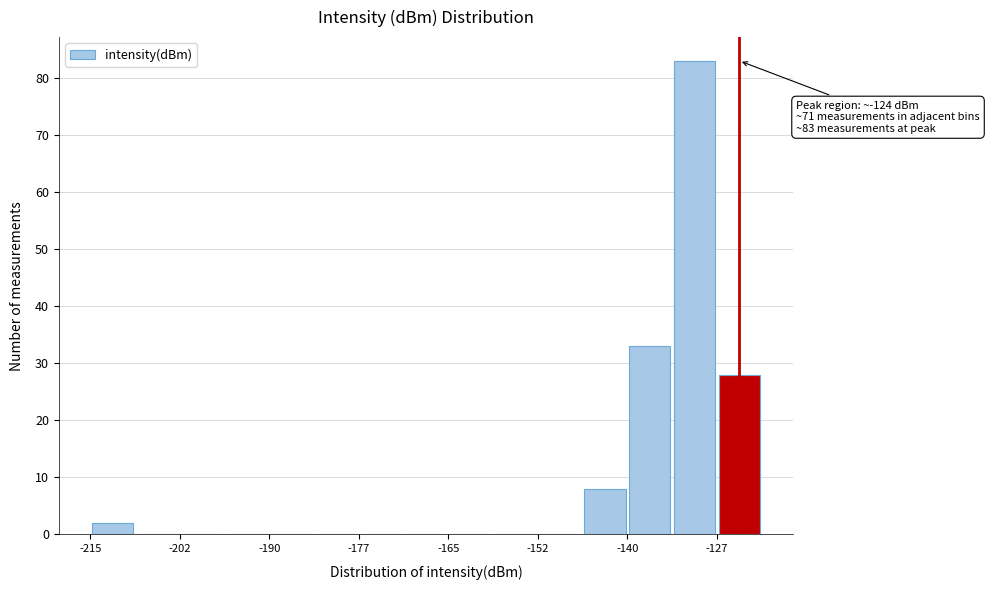

Read against the x-axis, roughly where is the centre of the tallest bar?

-130